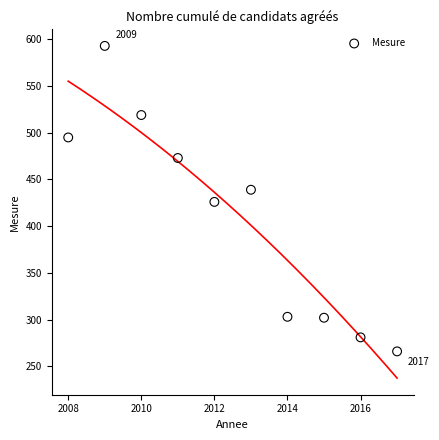

What is the average X value?

2012